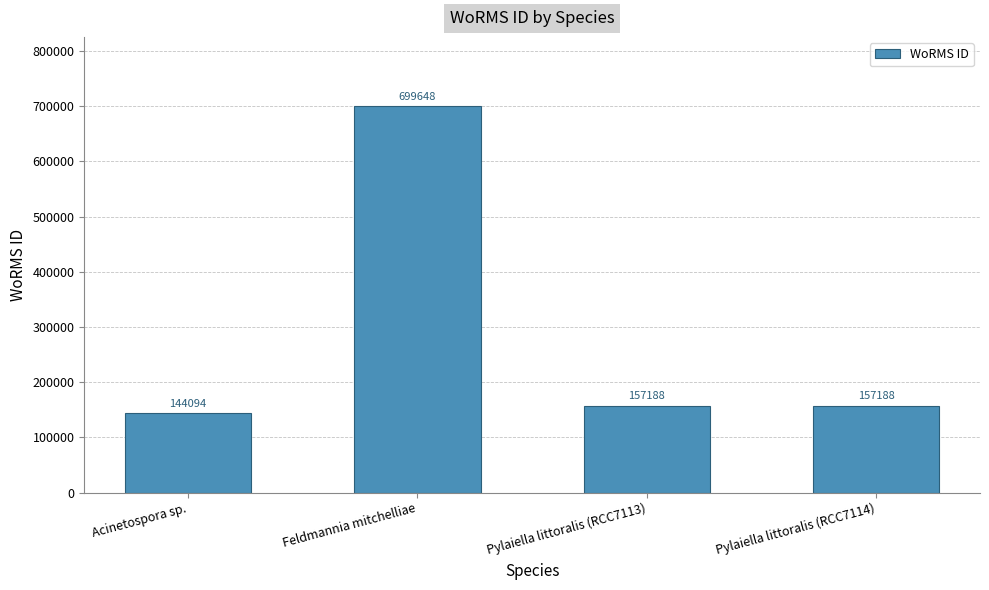

Reading left to right, extract all data points from this chart.

144094	699648	157188	157188